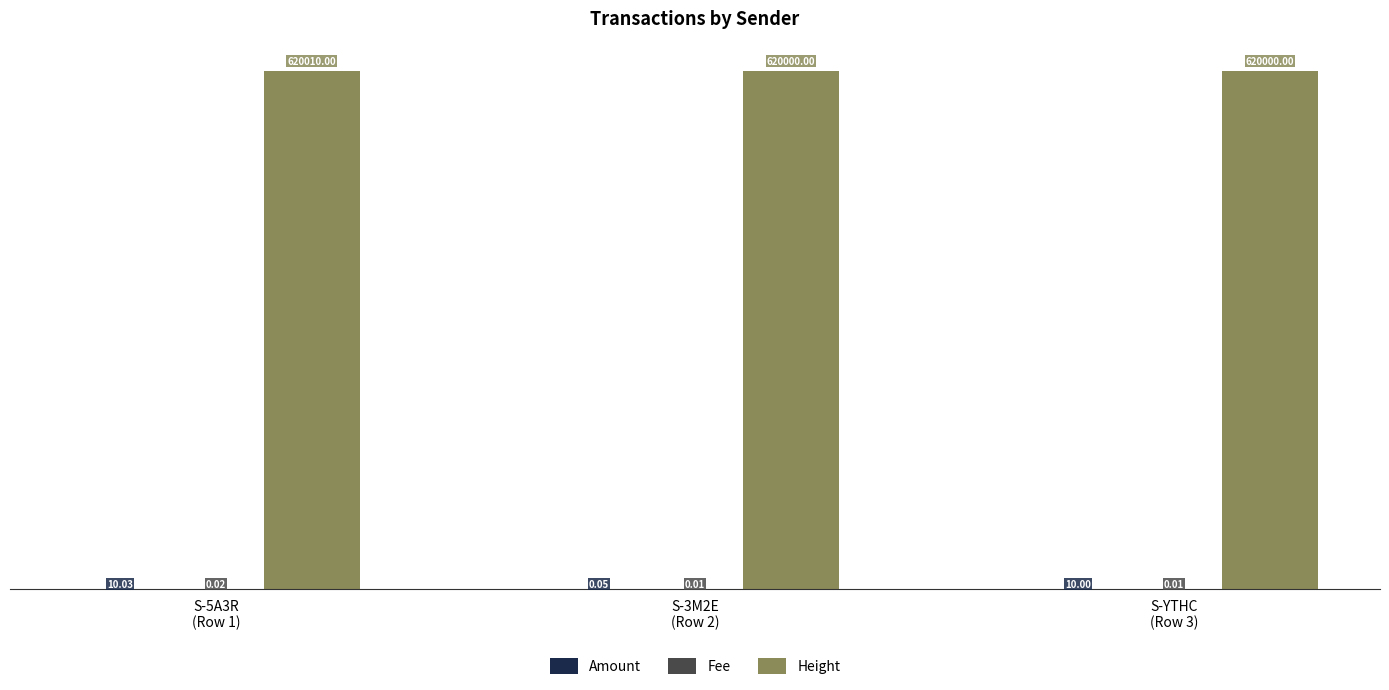

Which series has the largest total across all categories?

Height